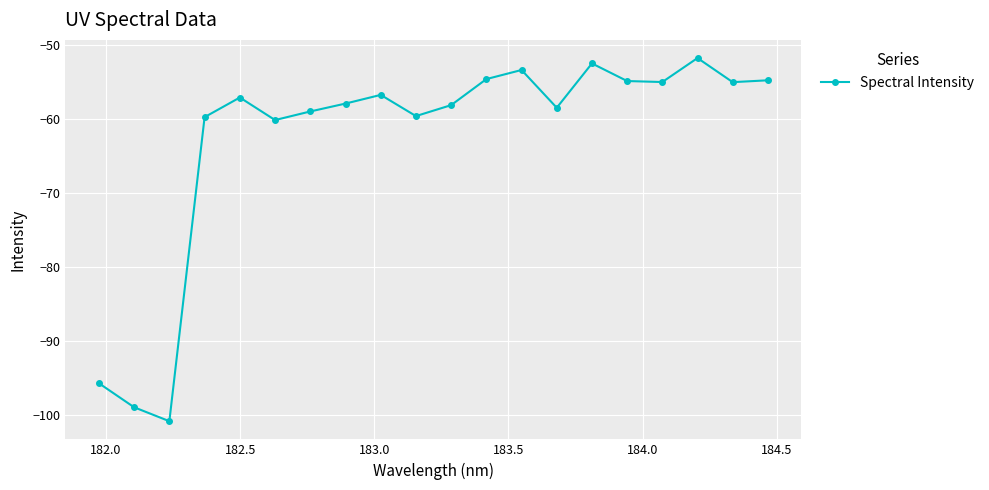

What is the difference between the second highest and minimum values?

48.2